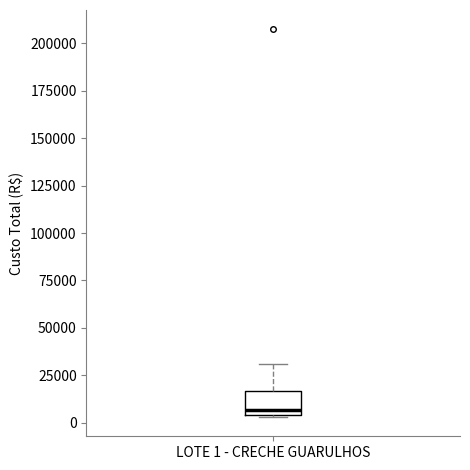

Transcribe this box plot: give where the median line is, the range the box spans, and where the two whiskers end, as read against the y-axis. The values are not printed on the chart, so give them approximately, as read against the axis.

median 5000 (just above the box's lower edge), box 5000 to 15000, whiskers 5000 to 30000